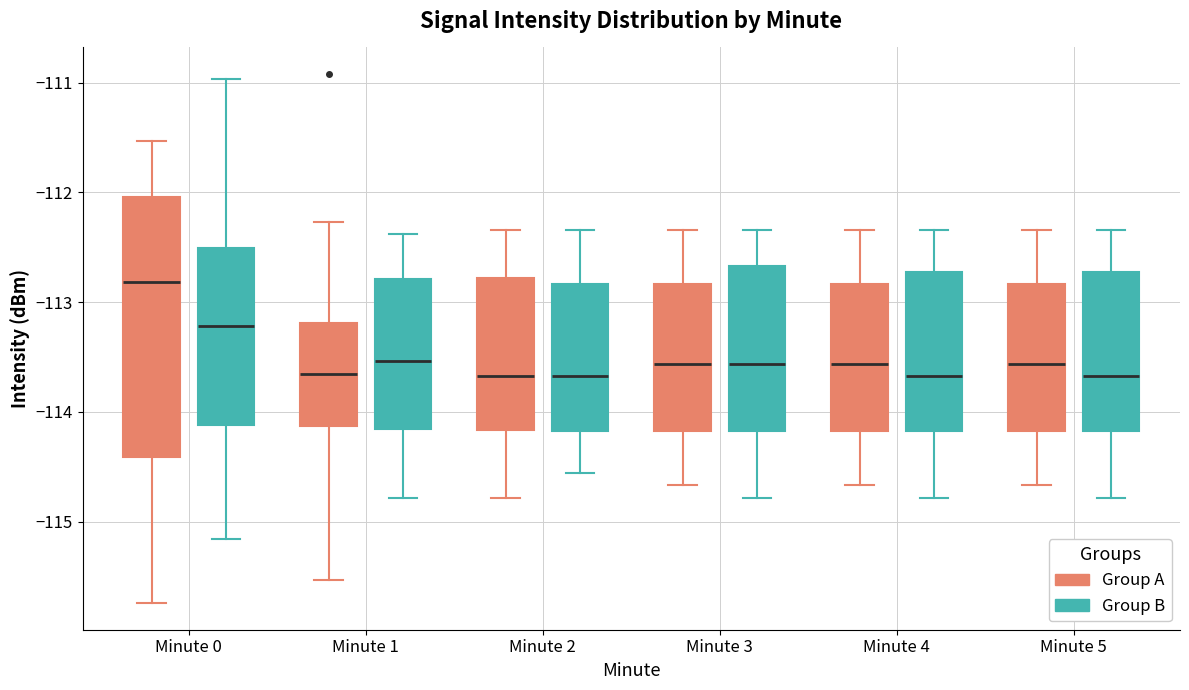

Reading left to right, transcribe this box plot: for each box, give where its median line is, the range the box spans, and where its two whiskers end, as read against the y-axis. The values are not printed on the chart, so give them approximately, as read against the axis.

Minute 0 (Group A): median -112.8, box -114.4 to -112.0, whiskers -115.7 to -111.5
Minute 0 (Group B): median -113.2, box -114.1 to -112.5, whiskers -115.2 to -111.0
Minute 1 (Group A): median -113.6, box -114.1 to -113.2, whiskers -115.5 to -112.3
Minute 1 (Group B): median -113.5, box -114.2 to -112.8, whiskers -114.8 to -112.4
Minute 2 (Group A): median -113.7, box -114.2 to -112.8, whiskers -114.8 to -112.3
Minute 2 (Group B): median -113.7, box -114.2 to -112.8, whiskers -114.6 to -112.3
Minute 3 (Group A): median -113.6, box -114.2 to -112.8, whiskers -114.7 to -112.3
Minute 3 (Group B): median -113.6, box -114.2 to -112.7, whiskers -114.8 to -112.3
Minute 4 (Group A): median -113.6, box -114.2 to -112.8, whiskers -114.7 to -112.3
Minute 4 (Group B): median -113.7, box -114.2 to -112.7, whiskers -114.8 to -112.3
Minute 5 (Group A): median -113.6, box -114.2 to -112.8, whiskers -114.7 to -112.3
Minute 5 (Group B): median -113.7, box -114.2 to -112.7, whiskers -114.8 to -112.3